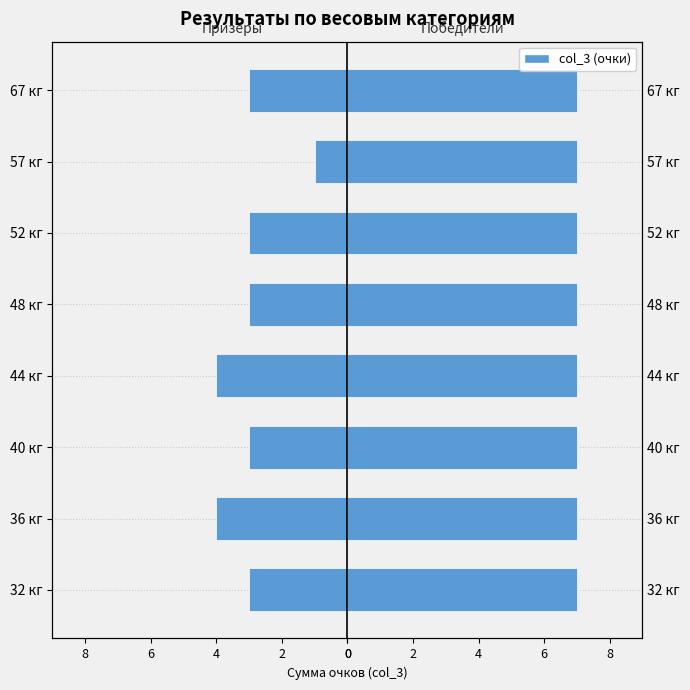

True or false: Победители (1 место) has a value of 0.2 at 2.

False